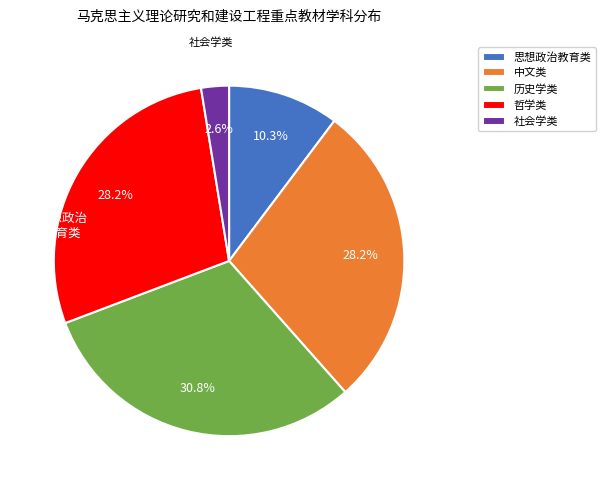

Count the number of slices in the pie.

5